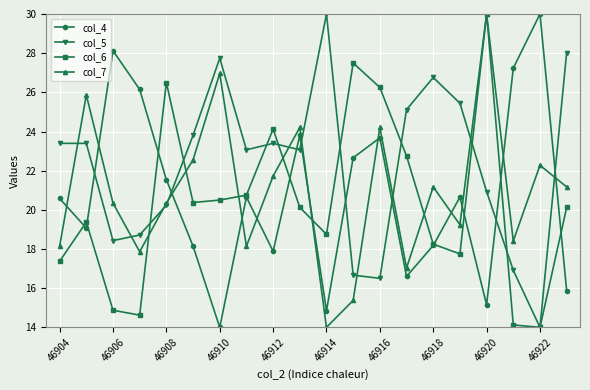

True or false: col_6 has more than 0 interior local peaks.

True